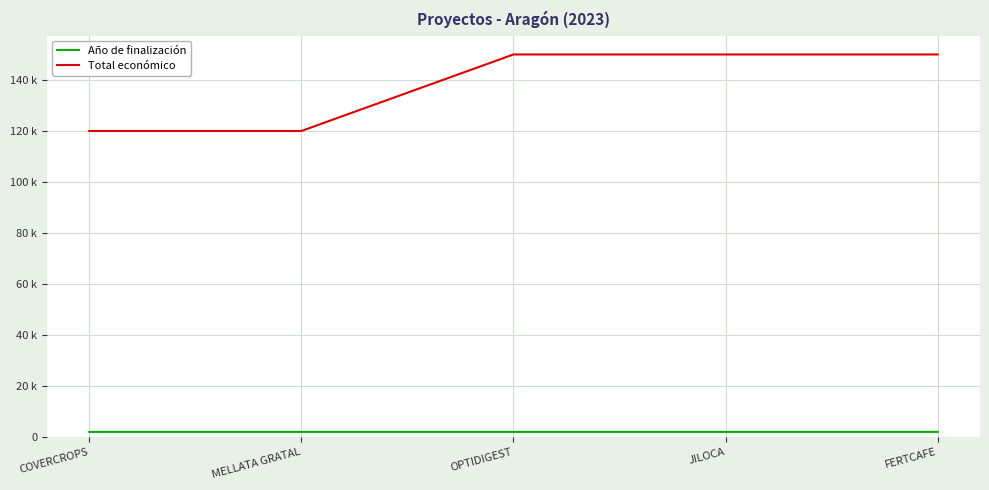

Is this an area chart (filled region under the line)?

No